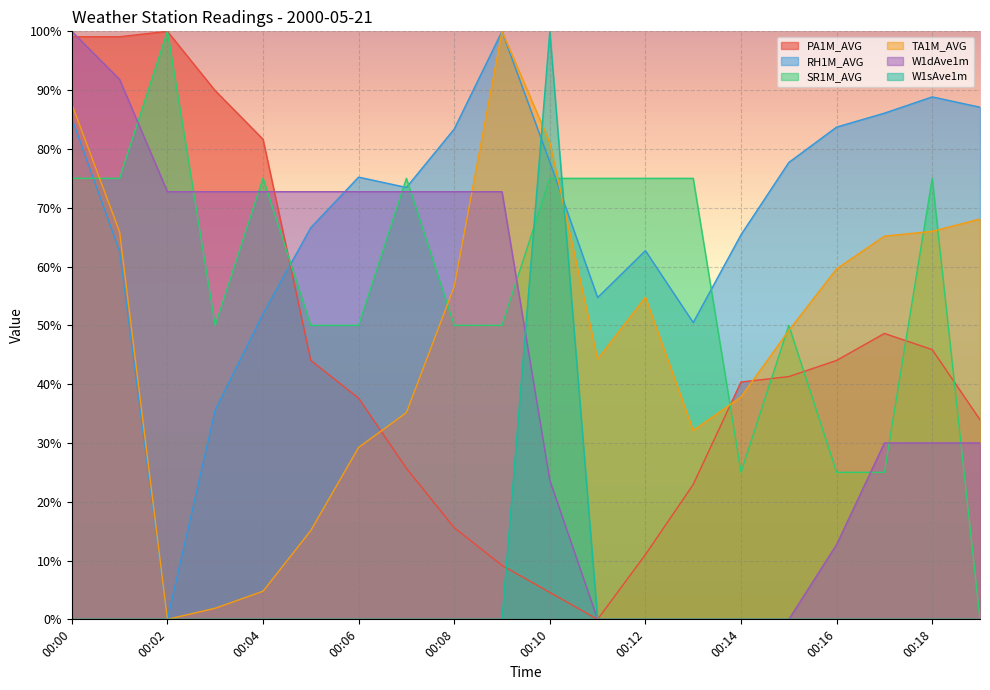

Which series has the largest total across all categories?

RH1M_AVG